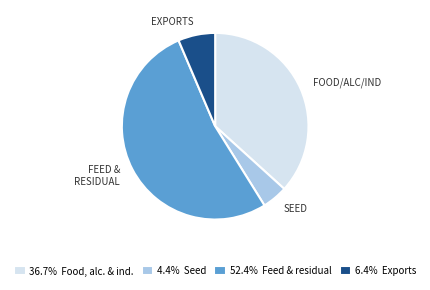

Approximately how many times larger is the value at 4.4% Seed compared to 6.4% Exports?

0.7